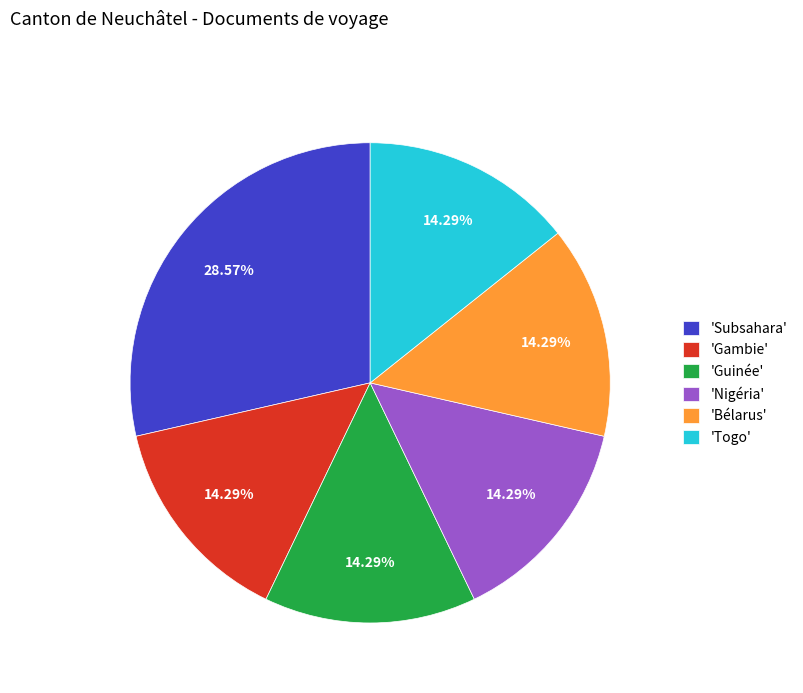

How many segments does this pie chart have?

6